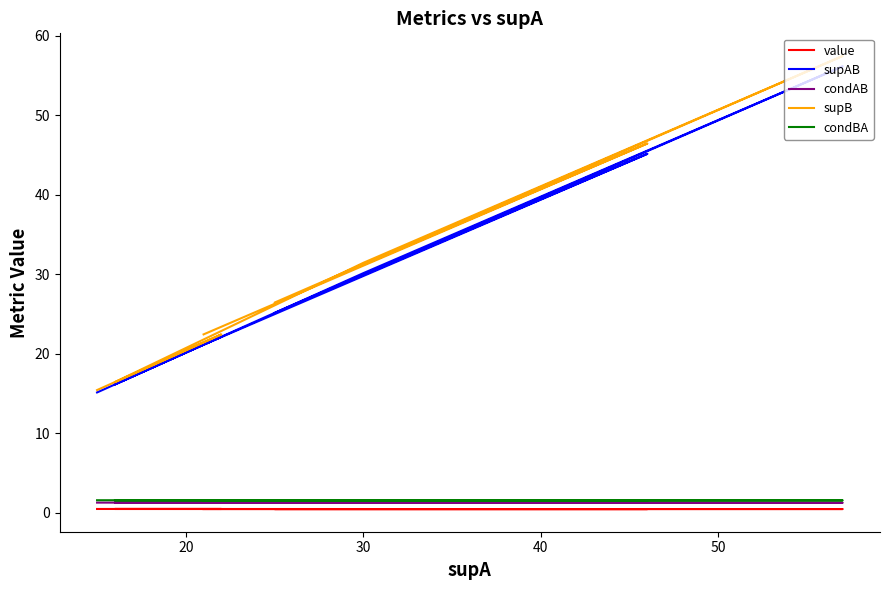

At how many categories does at least one series exceed 2?

20